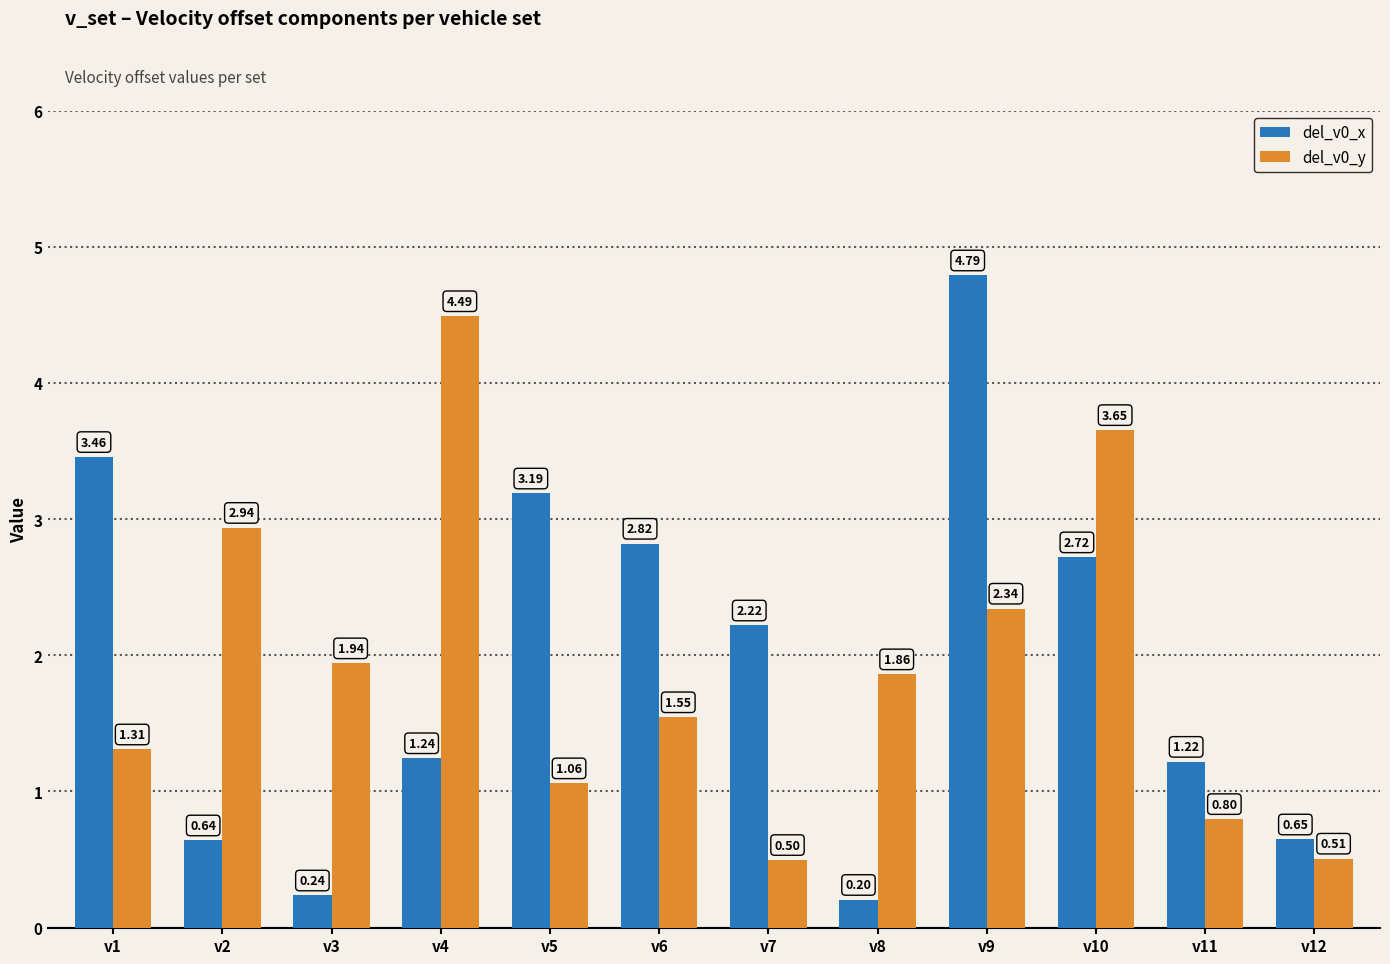

At which label is del_v0_y closest to 2?

v3